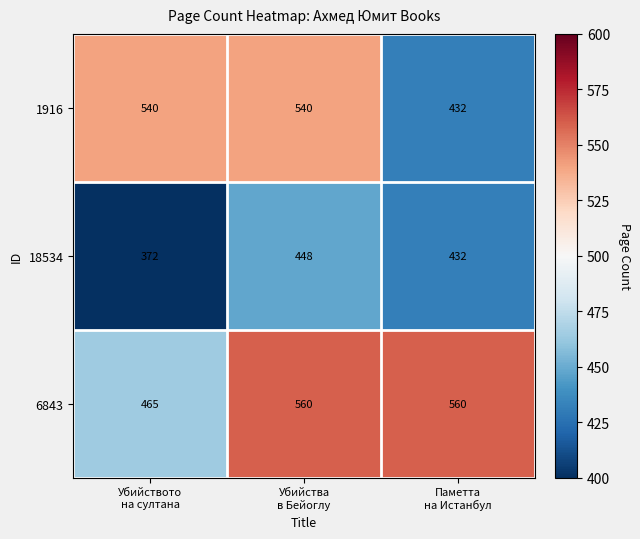

List the series in order of their overall mean, highest first.

6843, 1916, 18534